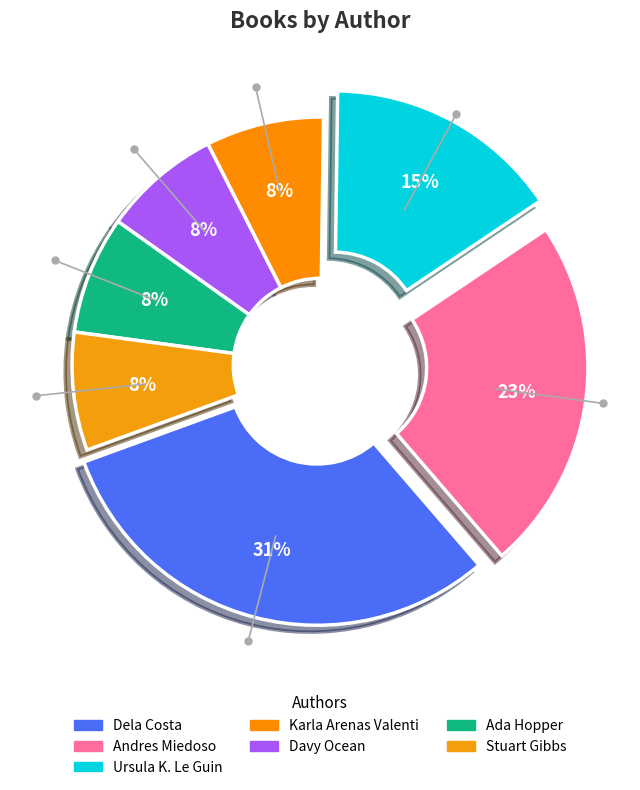

Combined, what portion of the pie is Stuart Gibbs and Andres Miedoso?

30.8%